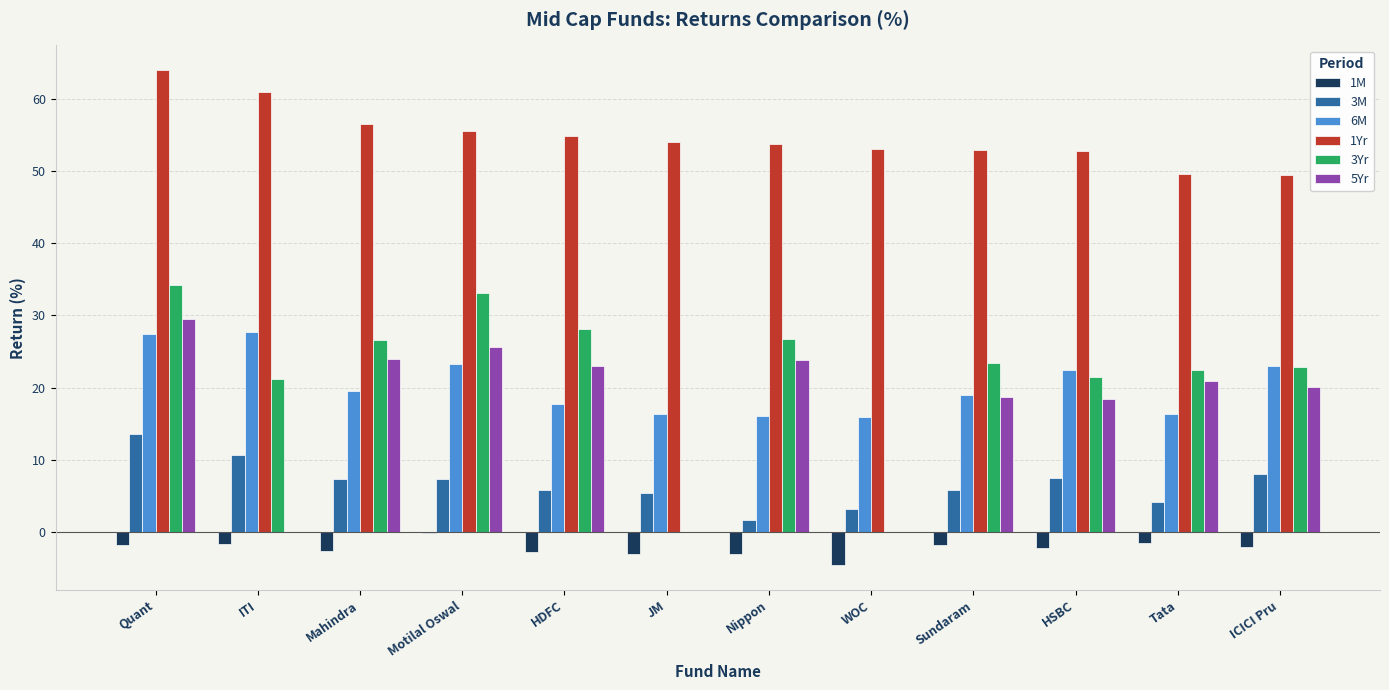

At which label does 1Yr reach its peak?

Quant